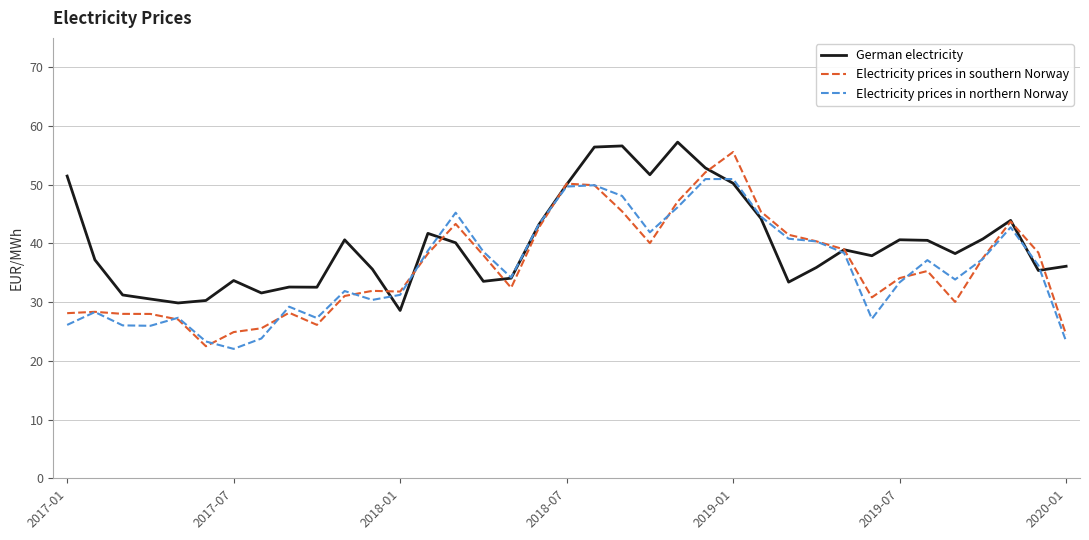

What is the smallest value displayed?

22.0